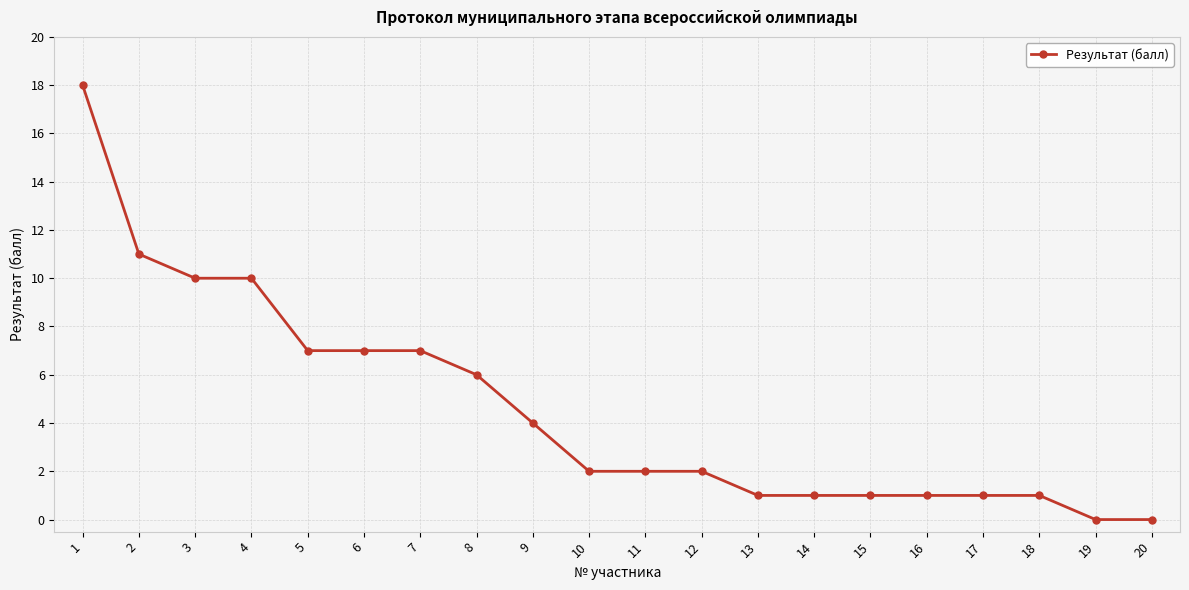

Is it true that the value at 17 is 2?

False